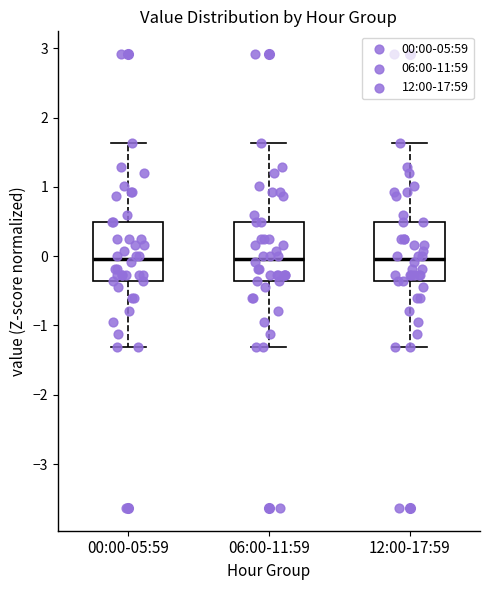

Reading left to right, transcribe this box plot: for each box, give where its median line is, the range the box spans, and where its two whiskers end, as read against the y-axis. The values are not printed on the chart, so give them approximately, as read against the axis.

00:00-05:59: median 0.0, box -0.4 to 0.5, whiskers -1.3 to 1.6
06:00-11:59: median 0.0, box -0.4 to 0.5, whiskers -1.3 to 1.6
12:00-17:59: median 0.0, box -0.4 to 0.5, whiskers -1.3 to 1.6